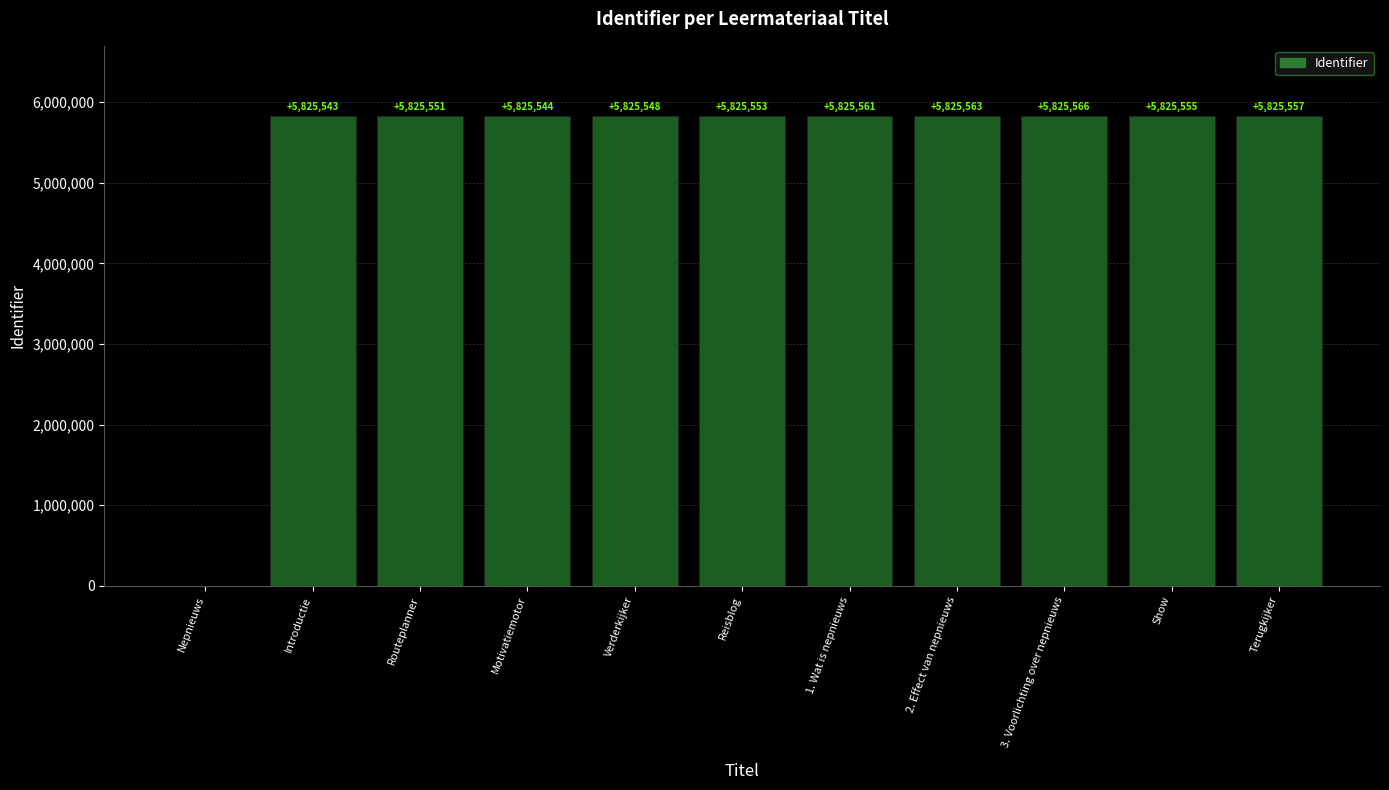

What is the approximate value at Introductie, to the nearest 50?

5825550